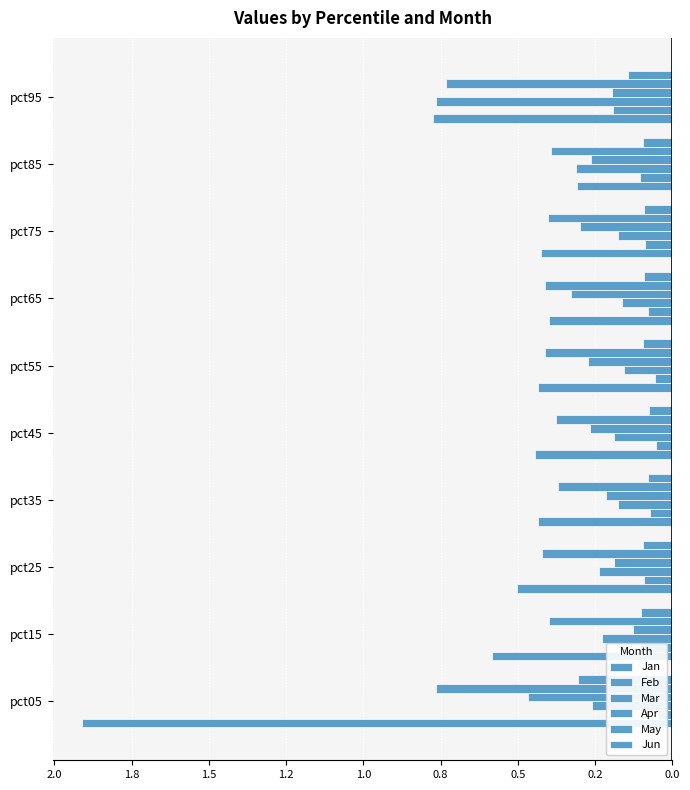

The value of Feb at pct55 is -0.0. True or false?

False